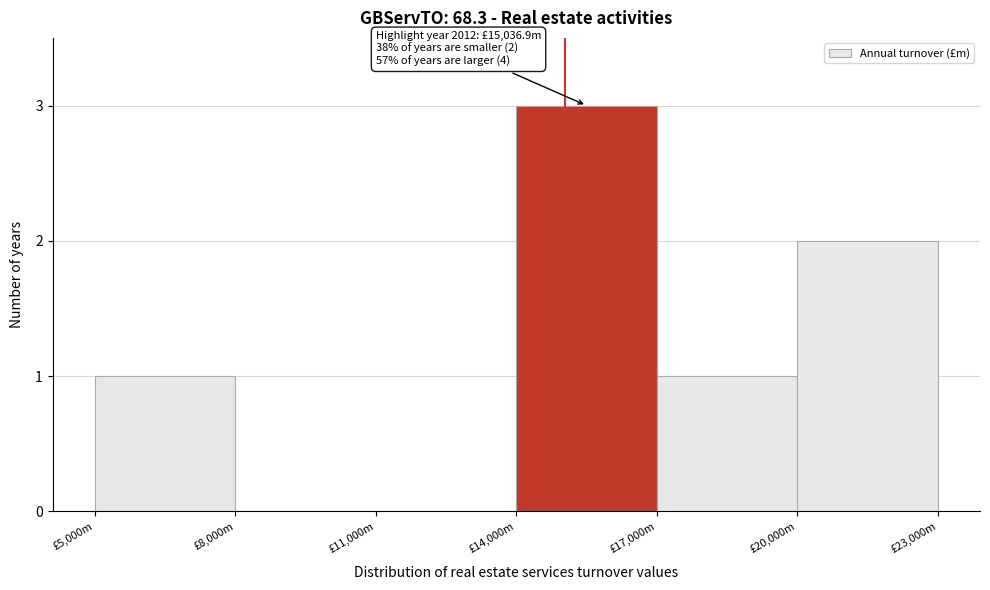

Reading left to right, transcribe all the data shown in this chart.

£5,000m=1	£8,000m=0	£11,000m=0	£14,000m=3	£17,000m=1	£20,000m=2